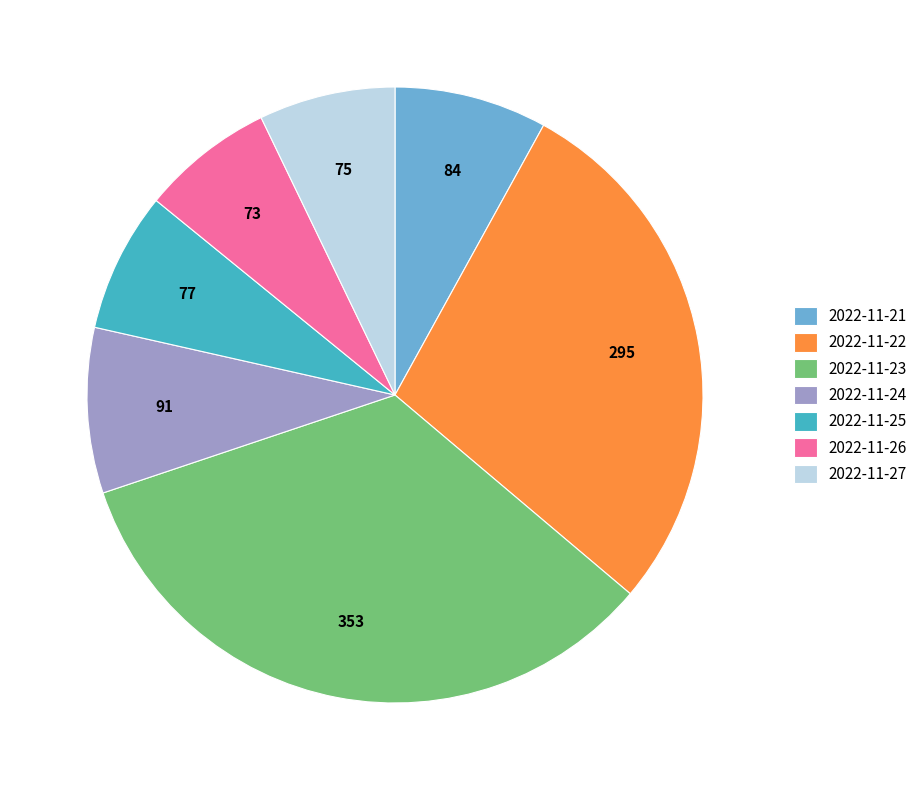

True or false: 2022-11-21 accounts for 8% of the total.

True